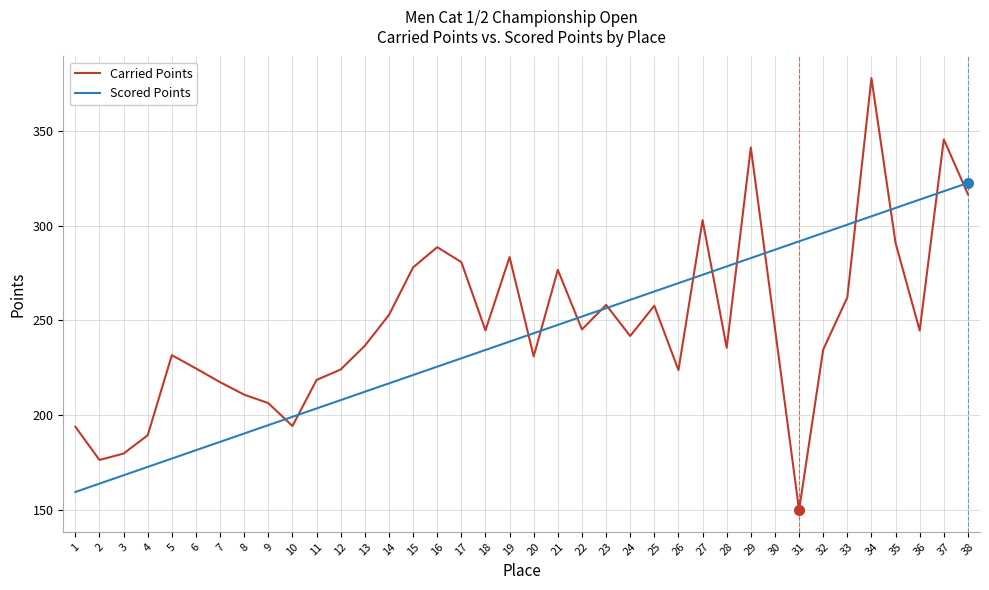

Between 6 and 36, which series saw the biggest shift?

Scored Points